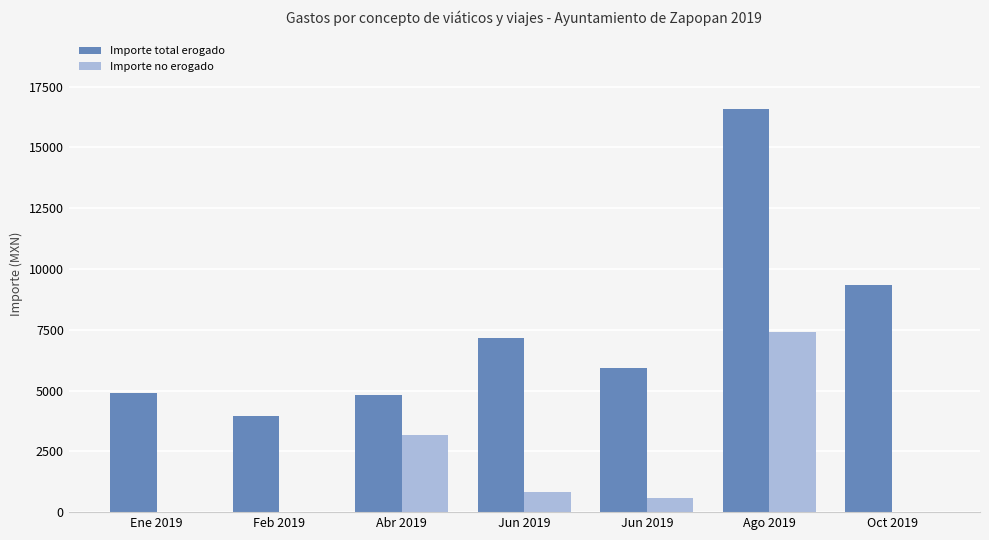

List the series in order of their overall mean, lowest first.

Importe no erogado, Importe total erogado